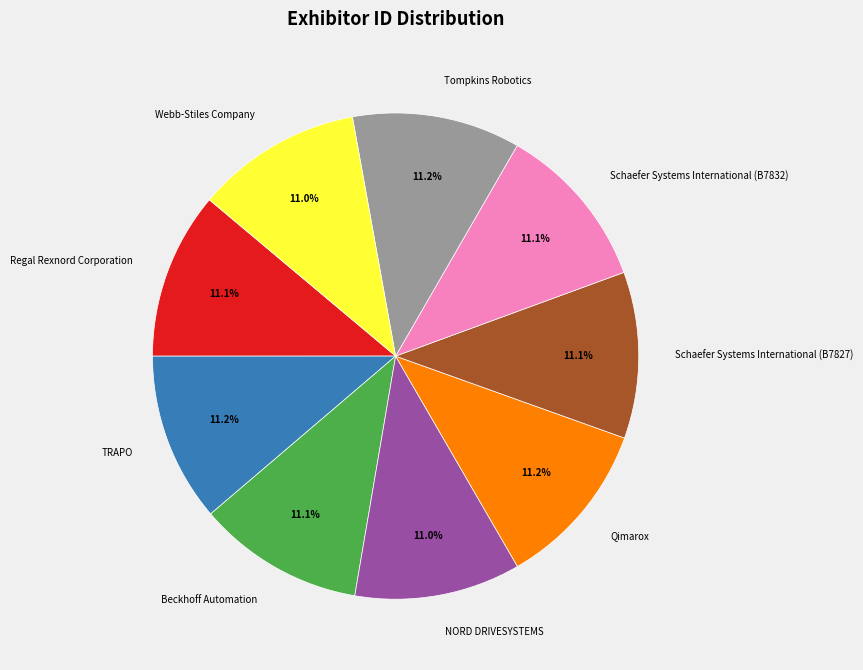

What portion of the pie excludes TRAPO?

88.8%